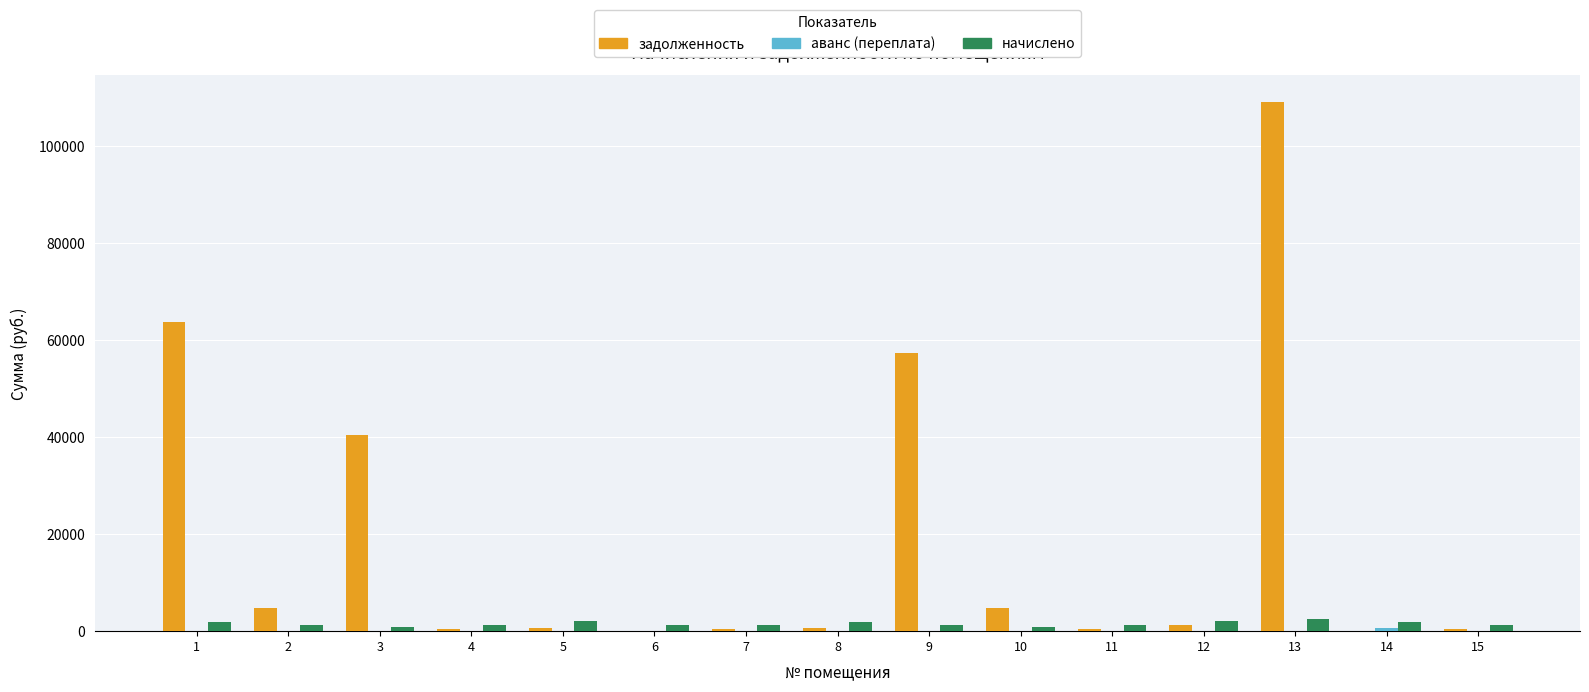

What value does the начислено series have at 13?

2529.9